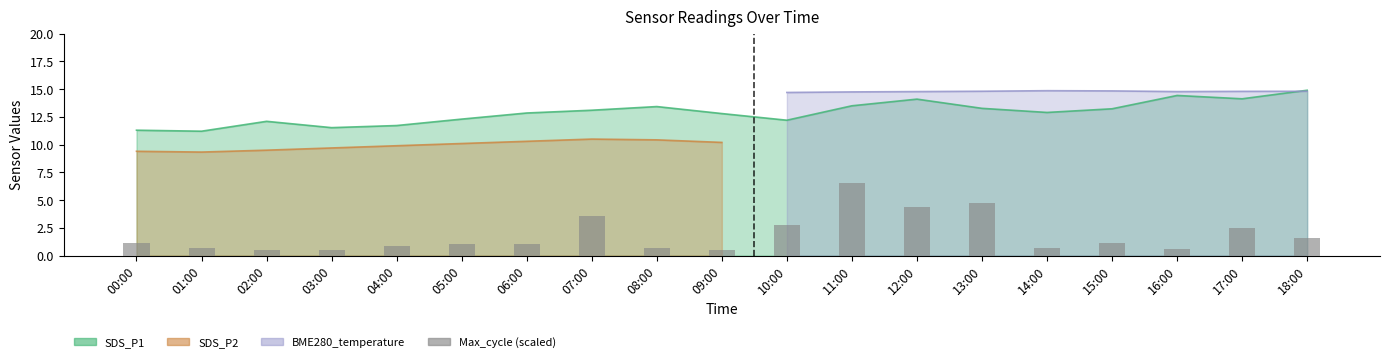

Is it true that the value at 13:00 is 6.4?

False